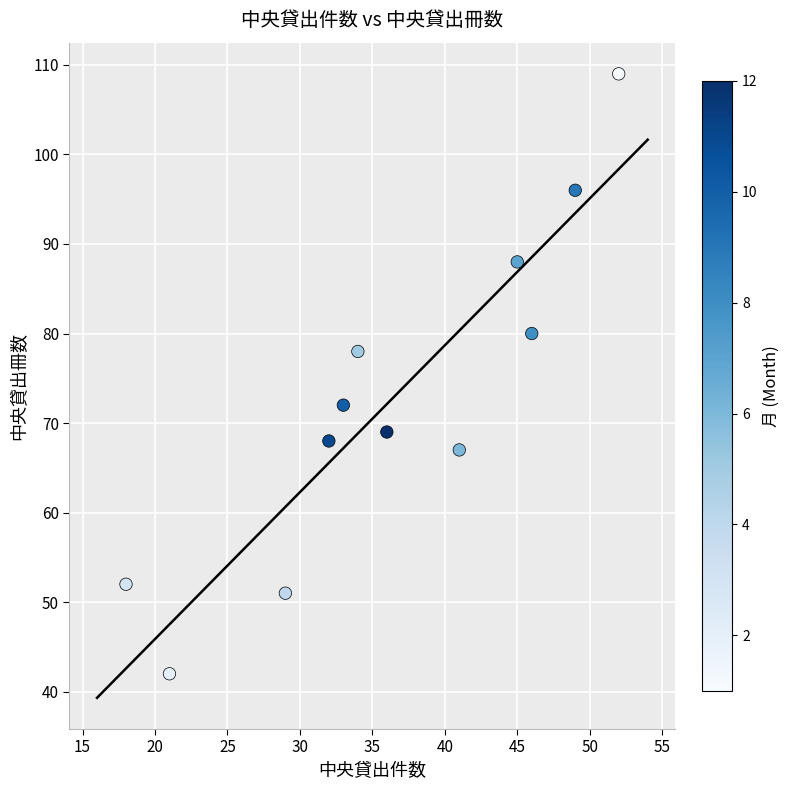

What is the range of Y values (max minus min)?

67